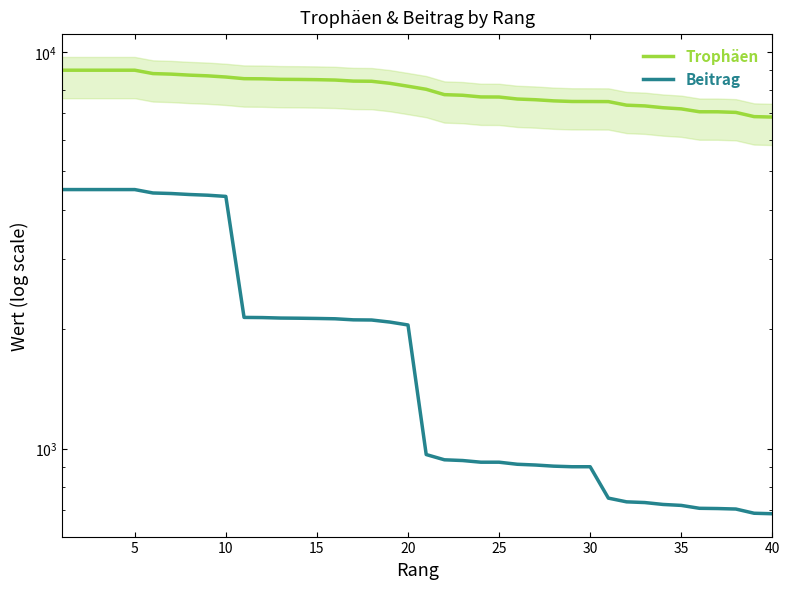

What is the spread (max minus min) of values at 14?

6390